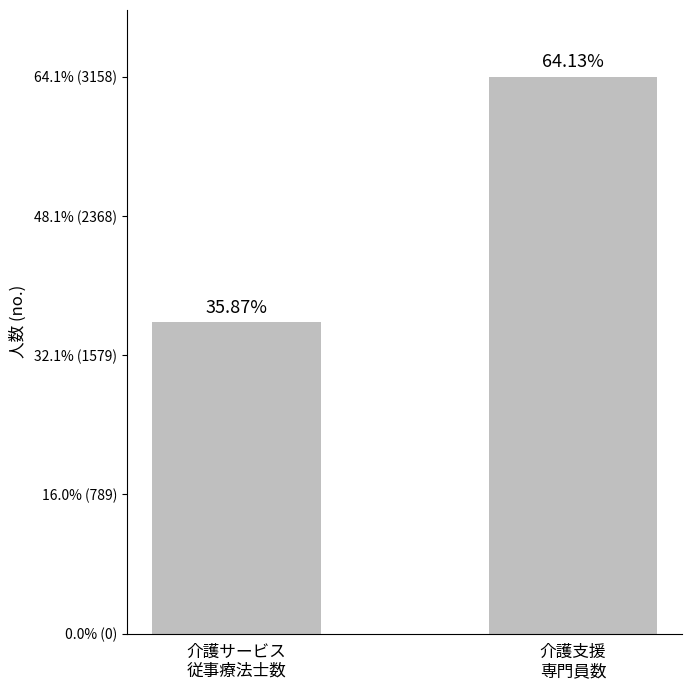

What is the minimum value shown in the chart?

1766.0